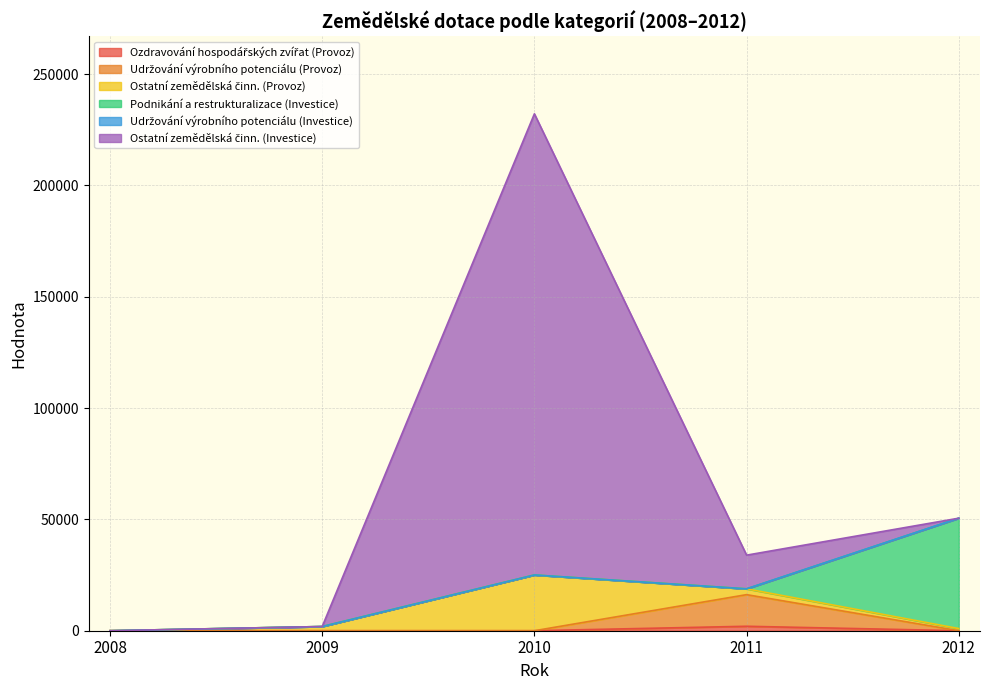

True or false: Ozdravování hospodářských zvířat (Provoz) and Udržování výrobního potenciálu (Investice) cross at least once.

False